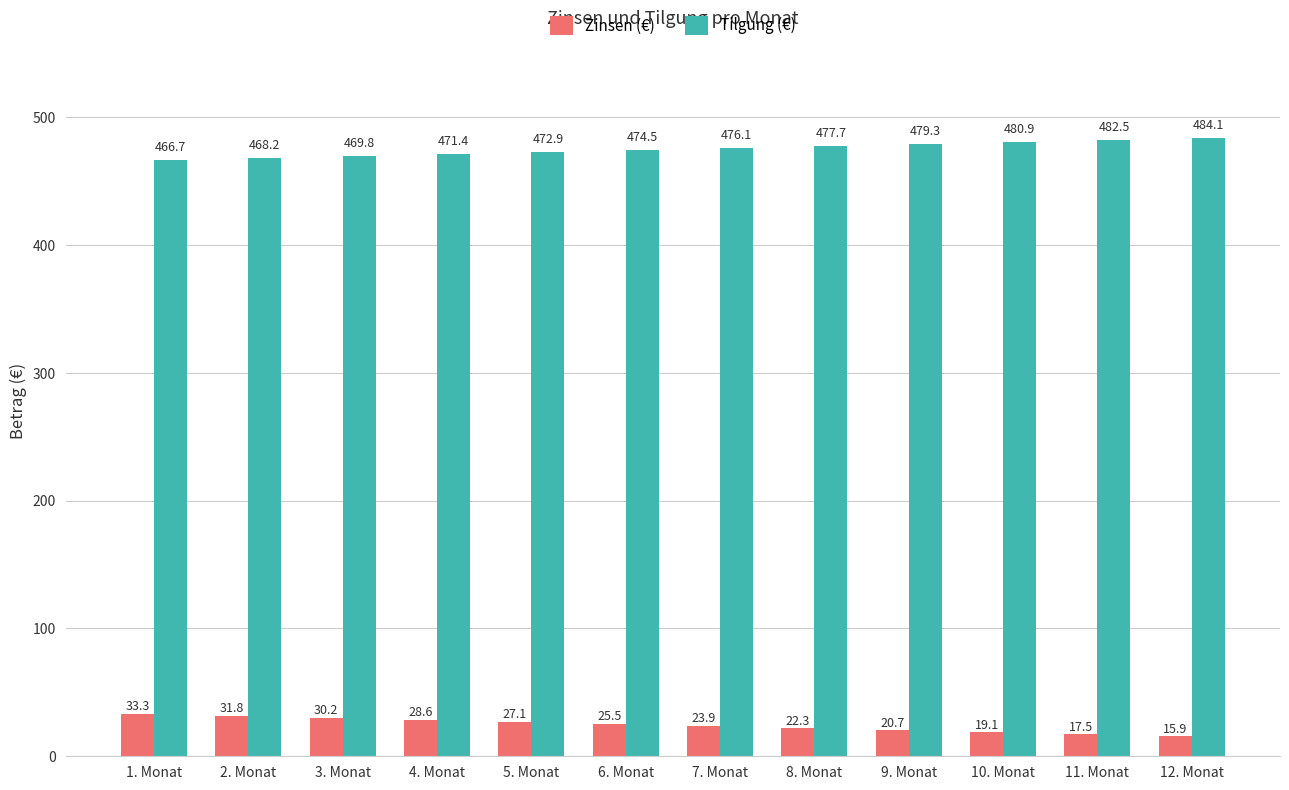

At which label does Tilgung (€) first exceed 476?

7. Monat